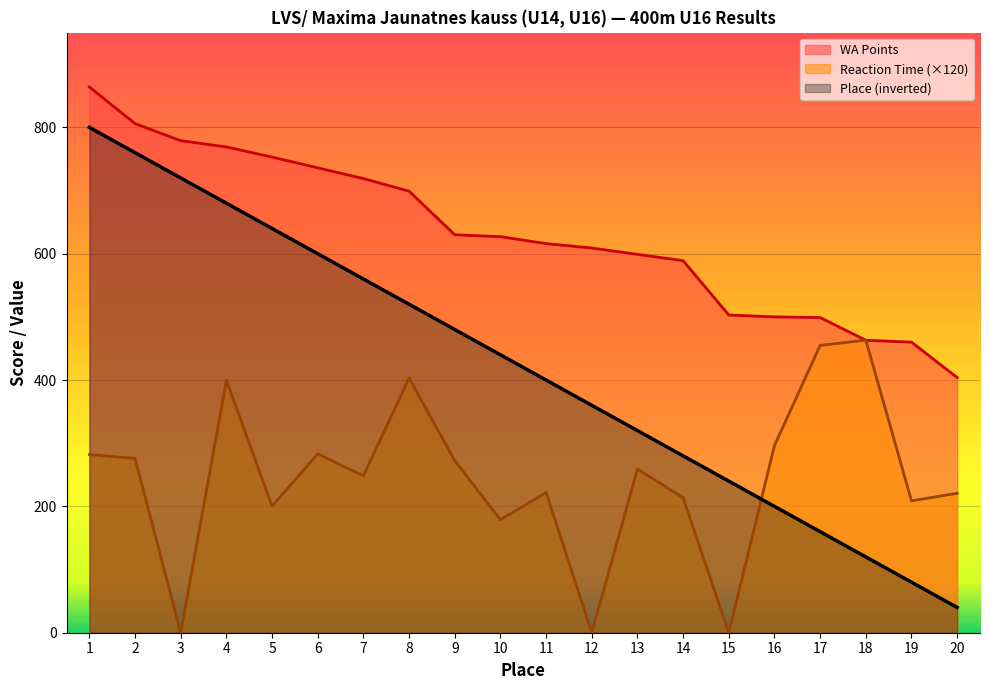

What is the lowest value of the WA Points series?

404.0